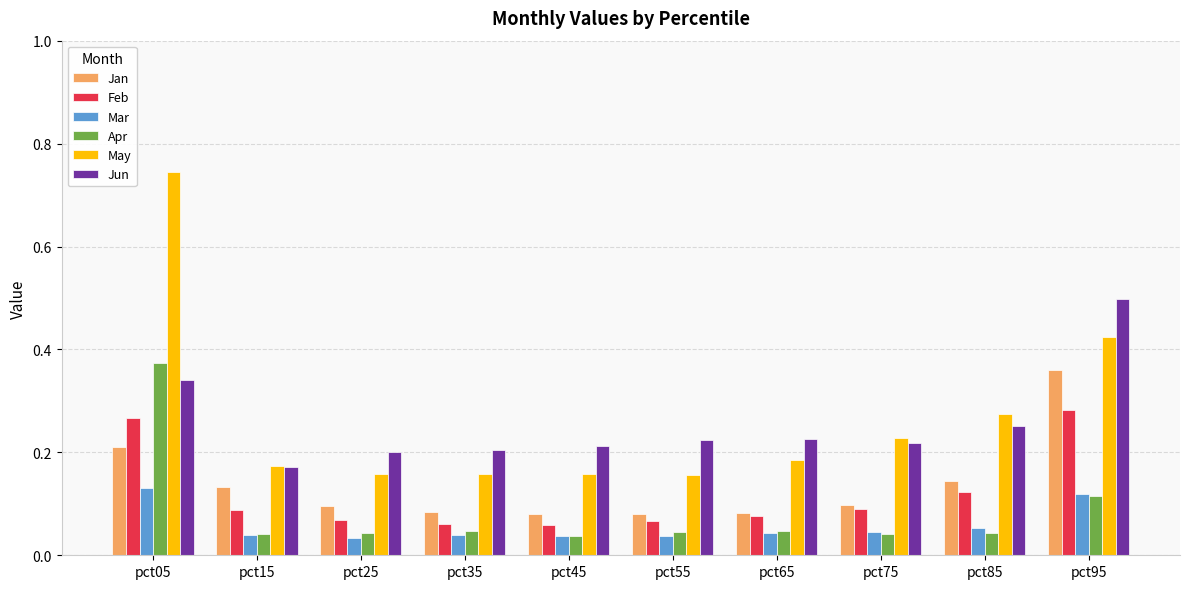

What are all the series names shown in the legend?

Jan, Feb, Mar, Apr, May, Jun